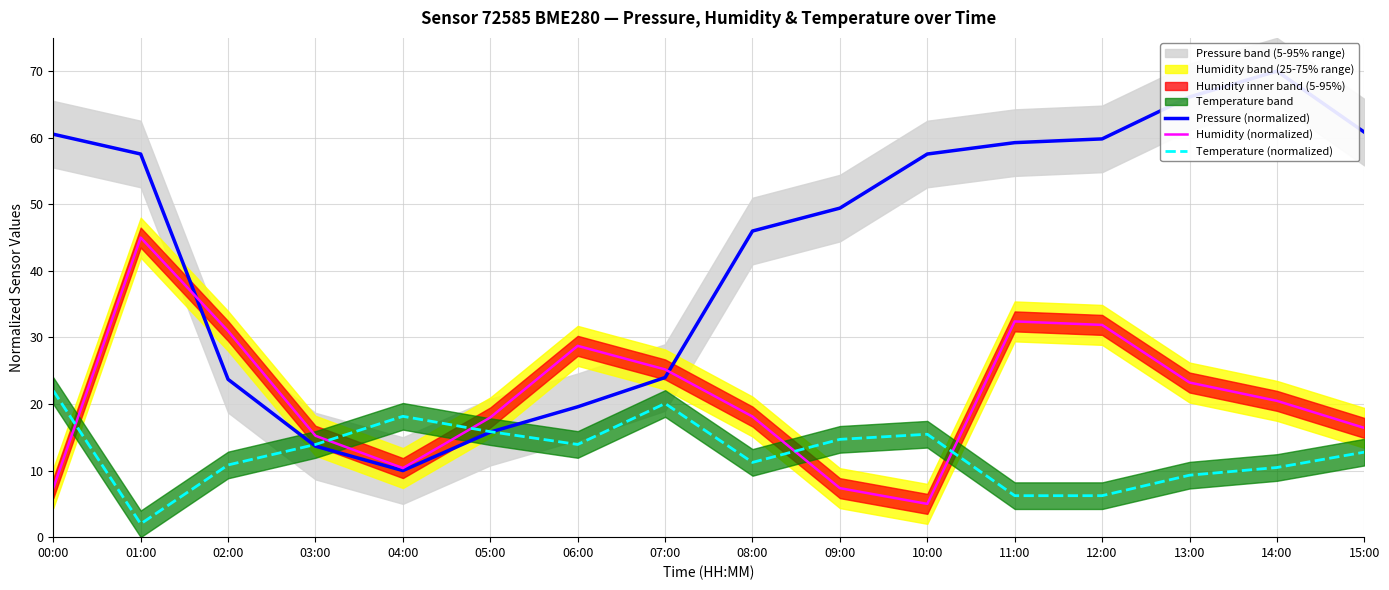

At 14:00, list the series in order from smallest to largest.

Temperature (normalized), Humidity (normalized), Pressure (normalized)